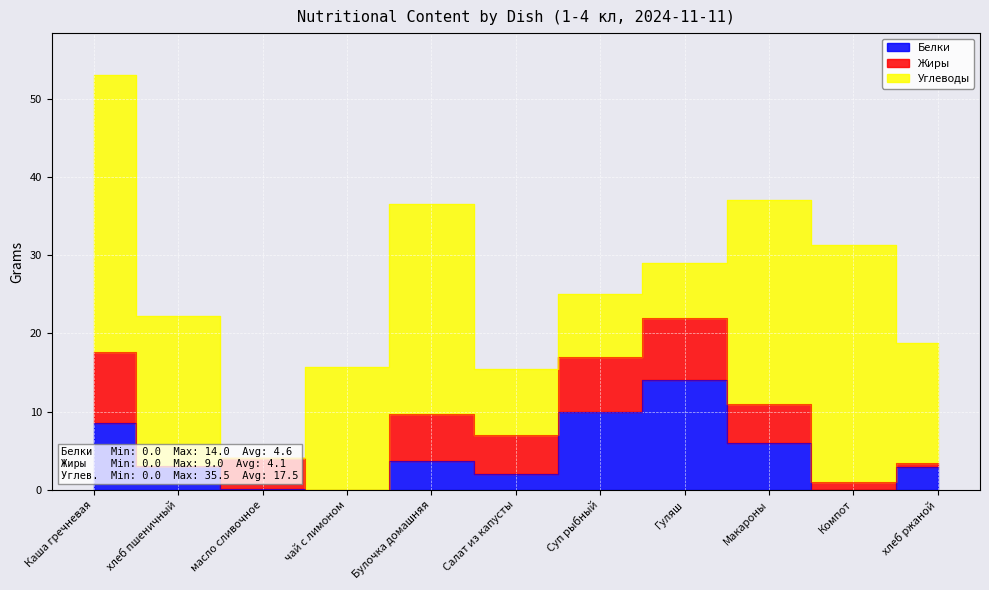

Which series has the largest range (max minus min)?

Углеводы